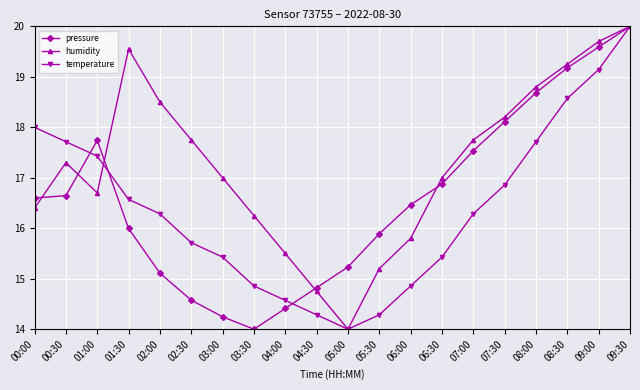

Which category has the lowest value in the temperature series?

05:00